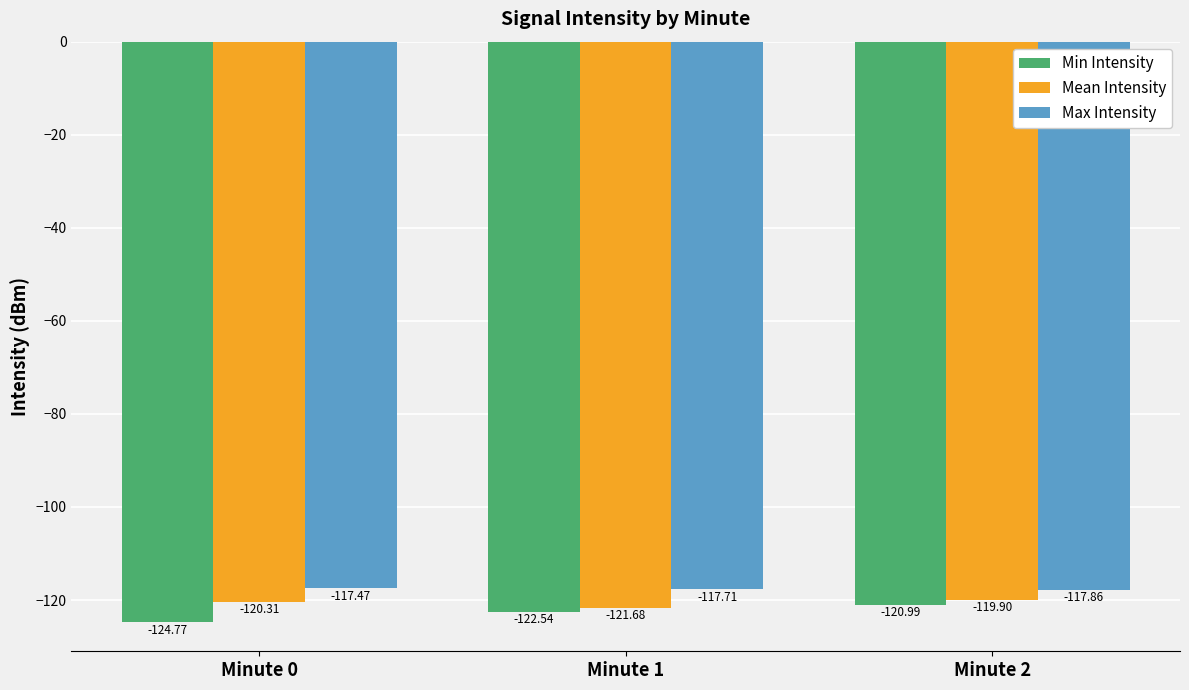

Reading right to left, extract all data points from this chart.

Min Intensity: Minute 2=-121.0	Minute 1=-122.5	Minute 0=-124.8
Mean Intensity: Minute 2=-119.9	Minute 1=-121.7	Minute 0=-120.3
Max Intensity: Minute 2=-117.9	Minute 1=-117.7	Minute 0=-117.5